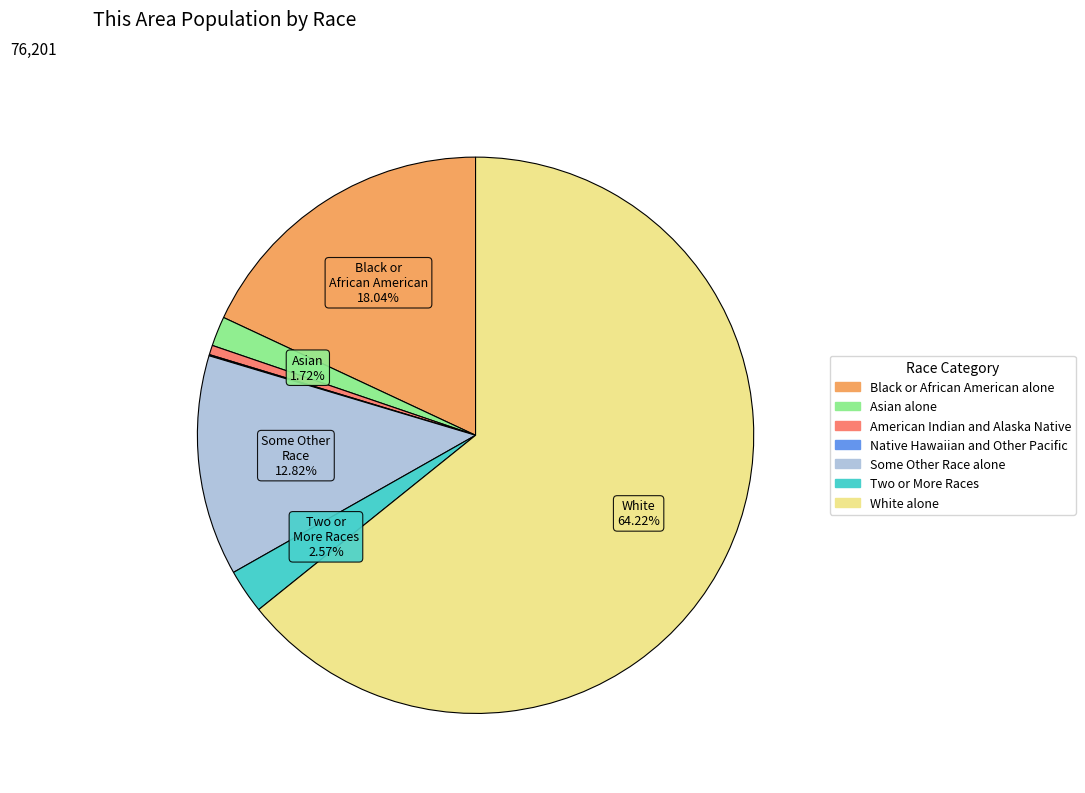

Does any single category account for the majority?

Yes